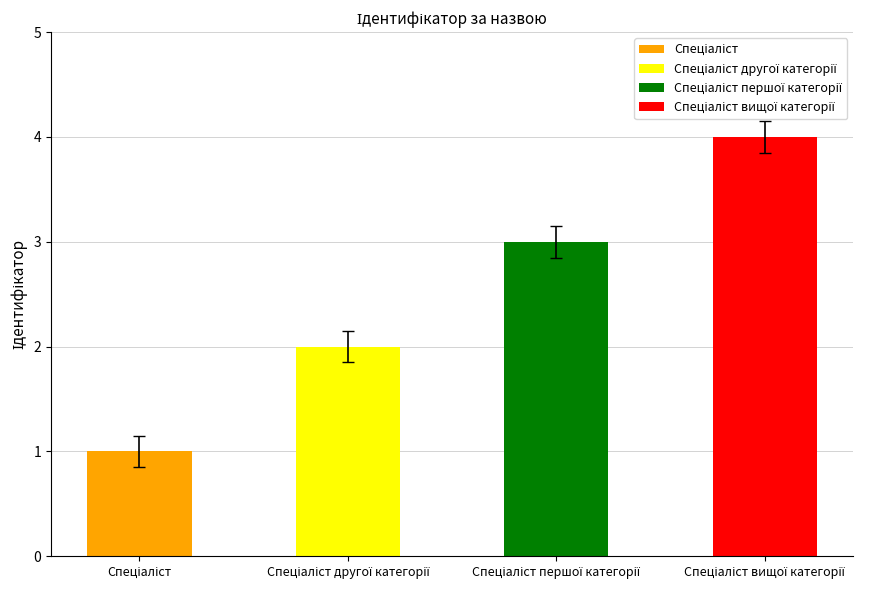

Reading right to left, list all the values displayed in this chart.

4	3	2	1